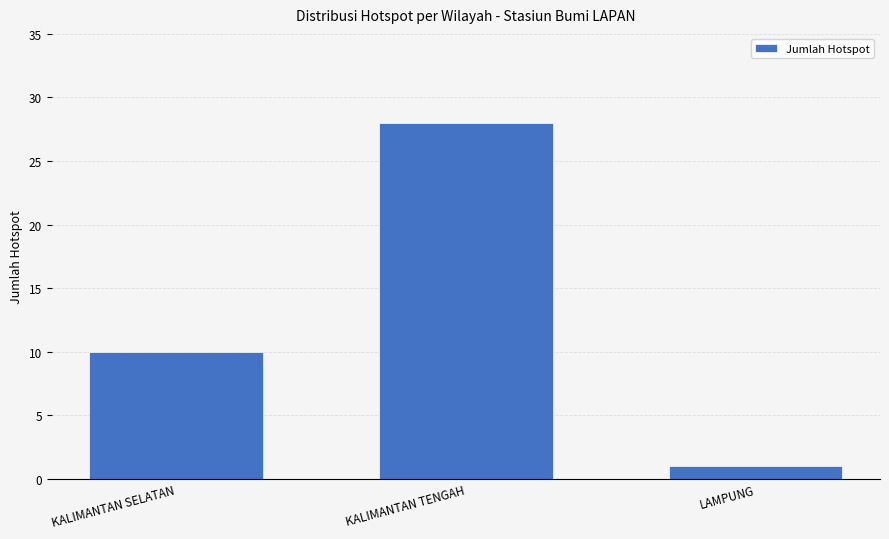

List the labels in order of value, largest first.

KALIMANTAN TENGAH, KALIMANTAN SELATAN, LAMPUNG